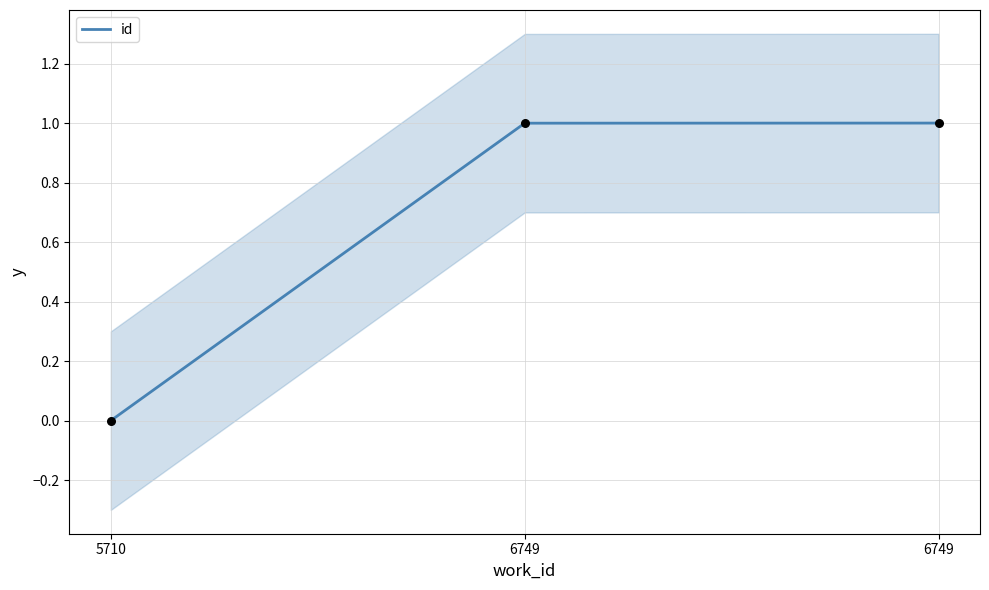

Between 5710 and 6749, which is larger?

6749